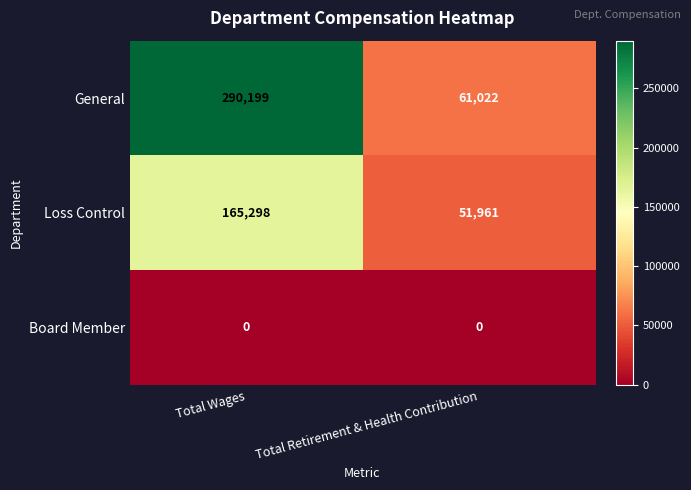

List the labels in order of General value, largest first.

Total Wages, Total Retirement & Health Contribution